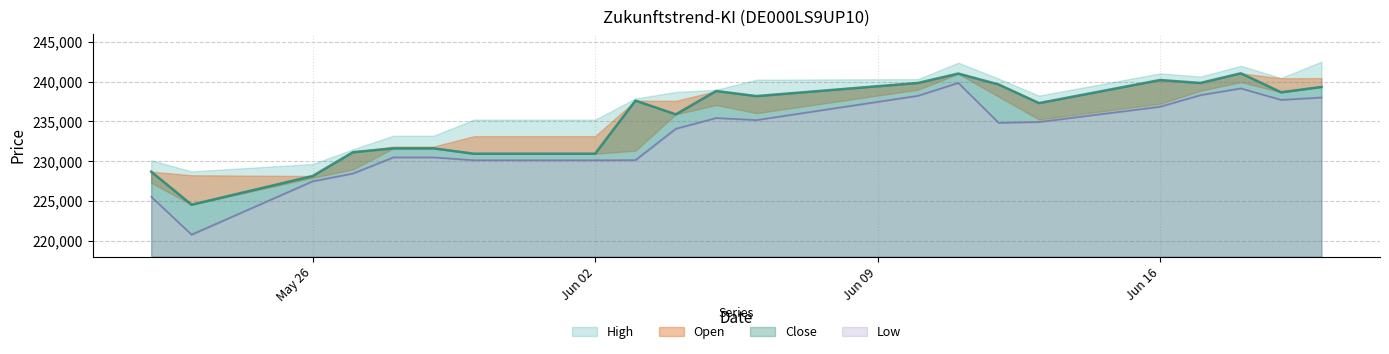

What is the label of the 1st point from the left?

22.05.2025